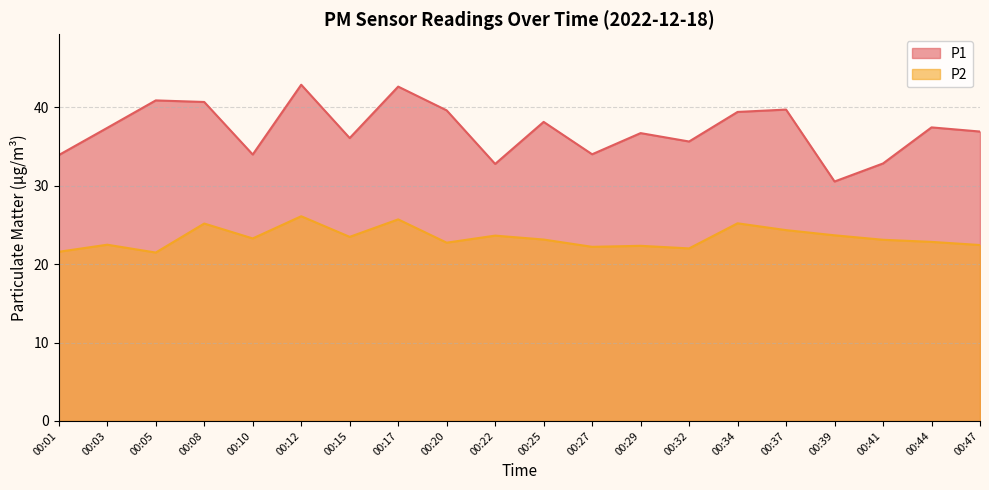

What is the approximate value of P1 at 00:22?

32.8